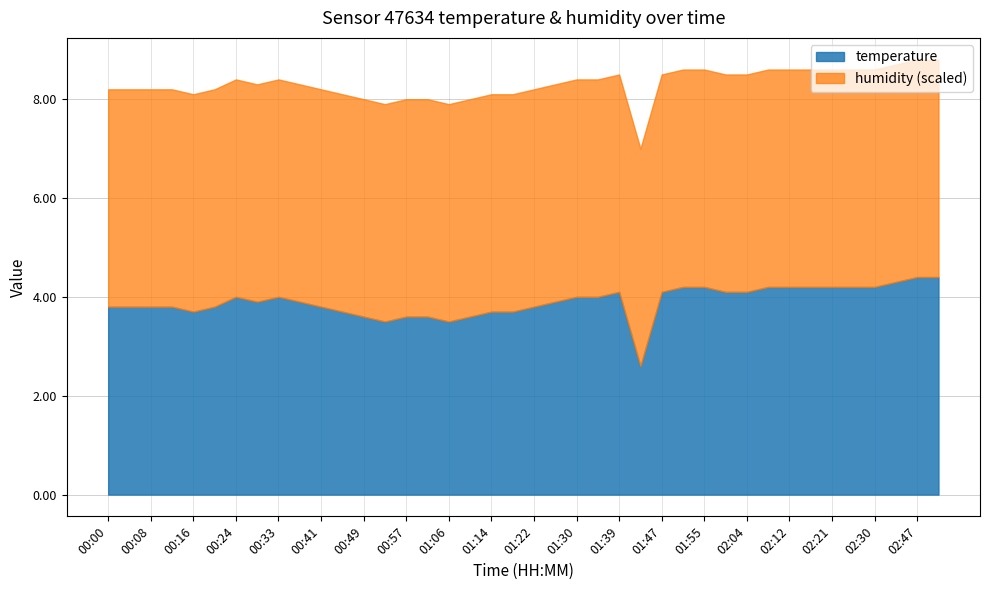

At which category is the sum across all series the highest?

02:47